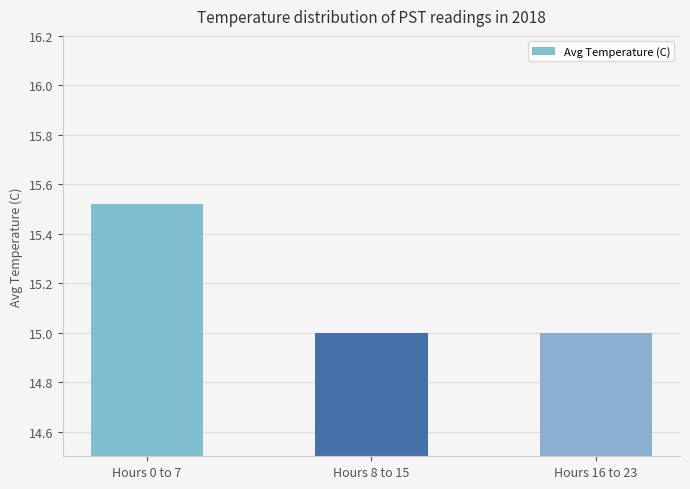

Between Hours 16 to 23 and Hours 0 to 7, which is larger?

Hours 0 to 7